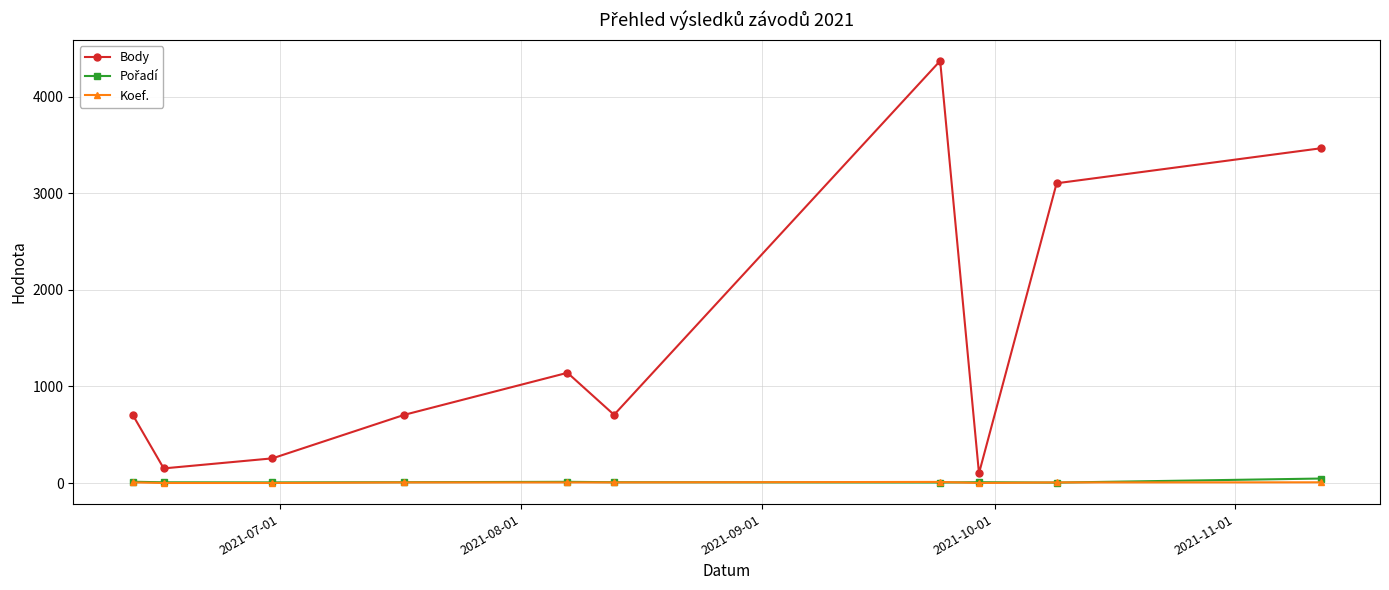

In Body, how many points are higher than both neighbors (excluding endpoints)?

2